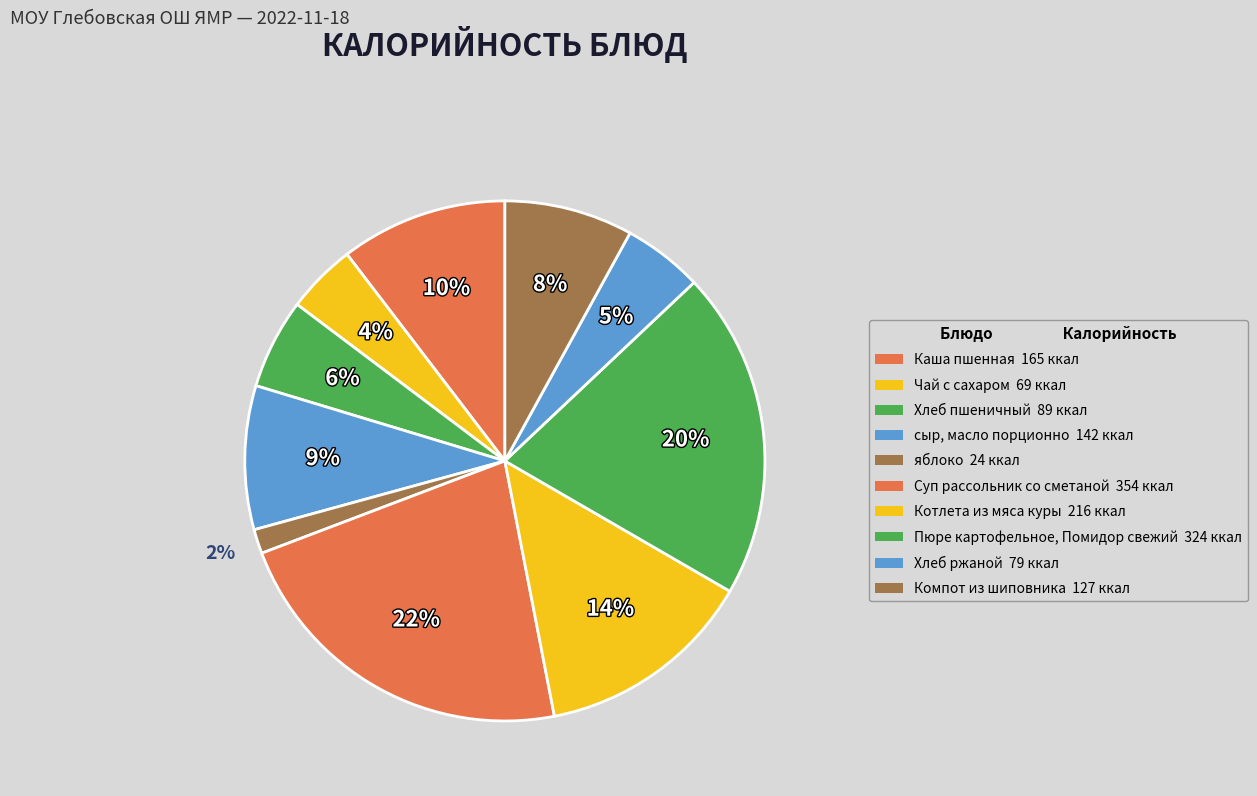

Count the number of slices in the pie.

10